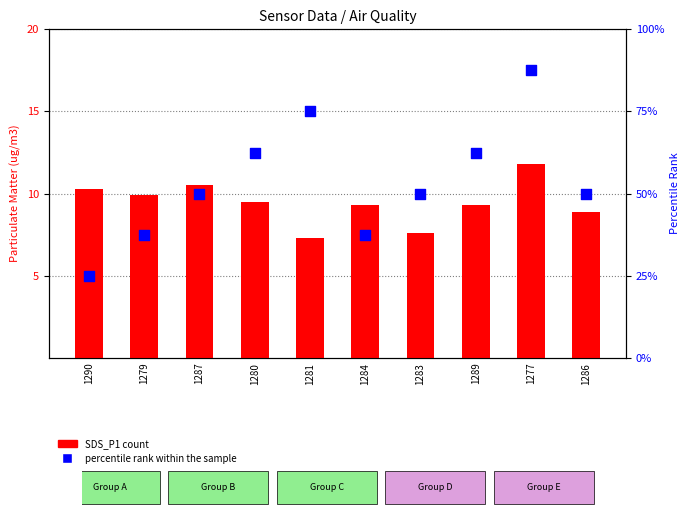

Which series has the largest total across all categories?

percentile rank within the sample